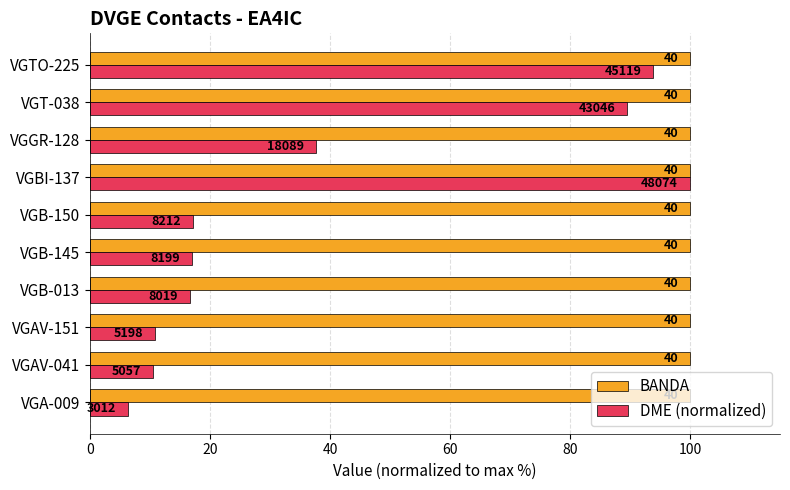

What are all the series names shown in the legend?

BANDA, DME (normalized)